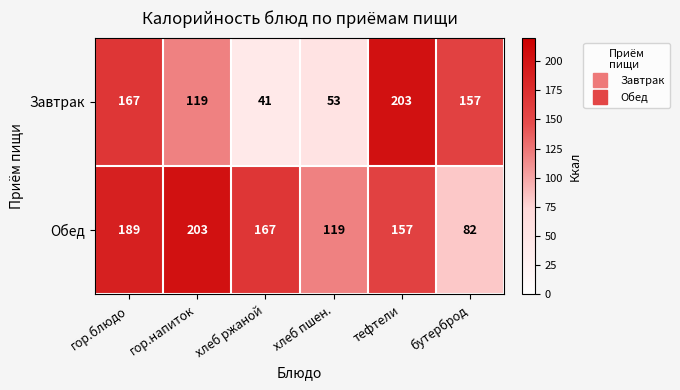

What is the average value of the Обед series?

153